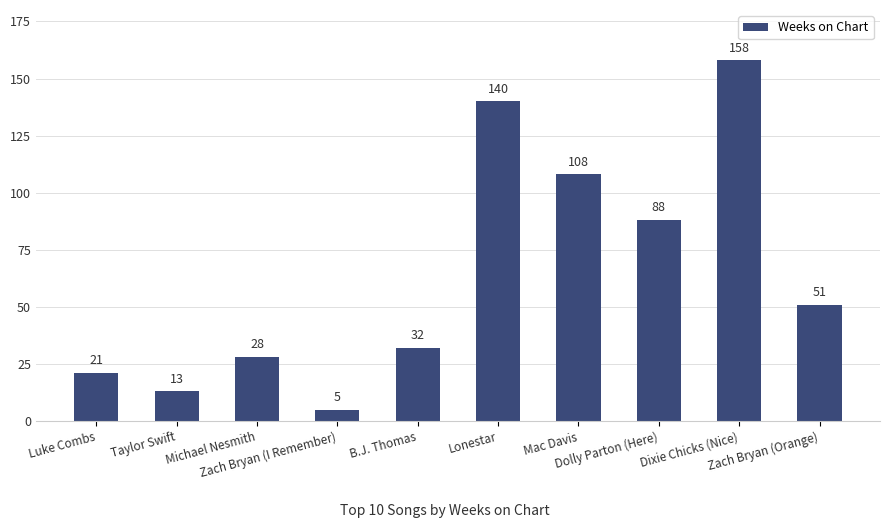

What is the sum of the values at Zach Bryan (Orange) and Michael Nesmith?

79